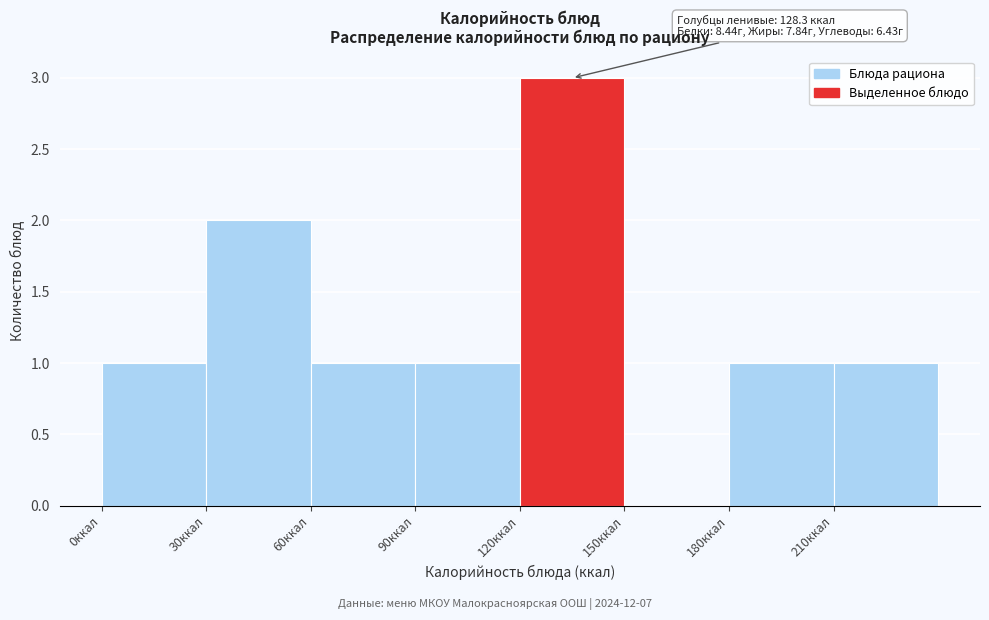

Which range on the x-axis has the tallest bar?

120 to 150